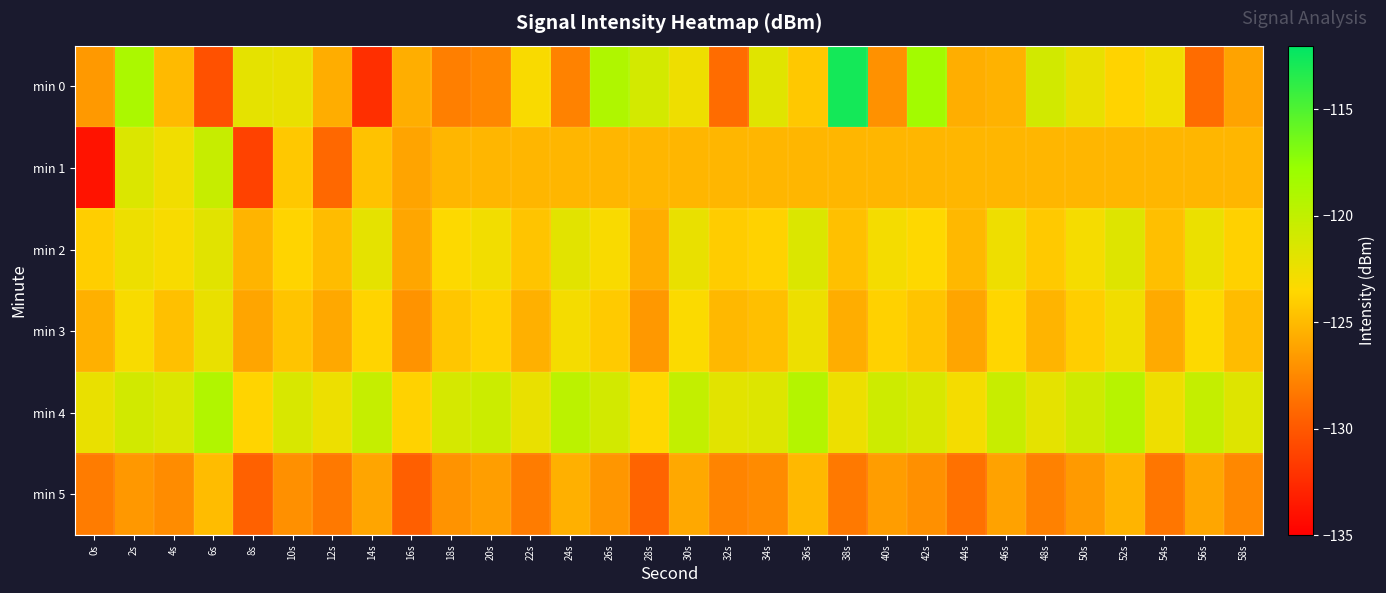

Between 42s and 6s, which is larger?

42s